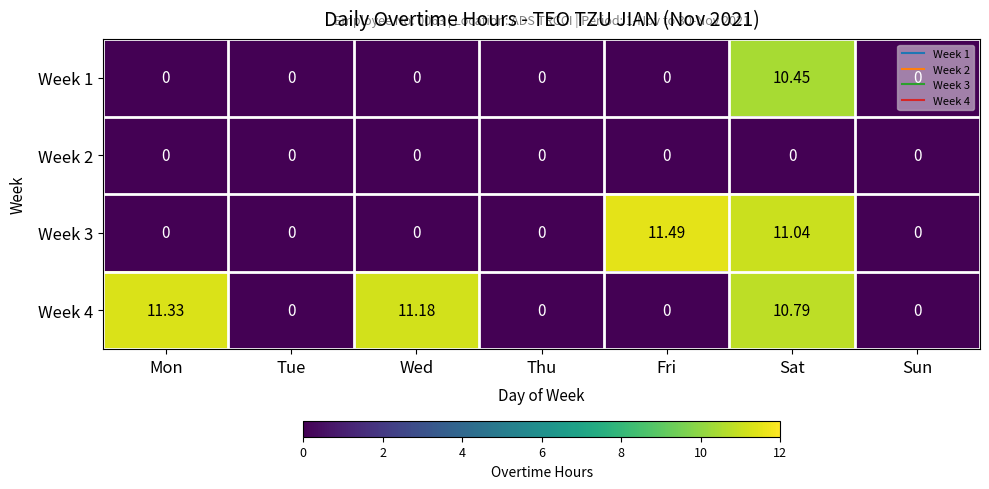

Which category has the highest value across all series?

Fri